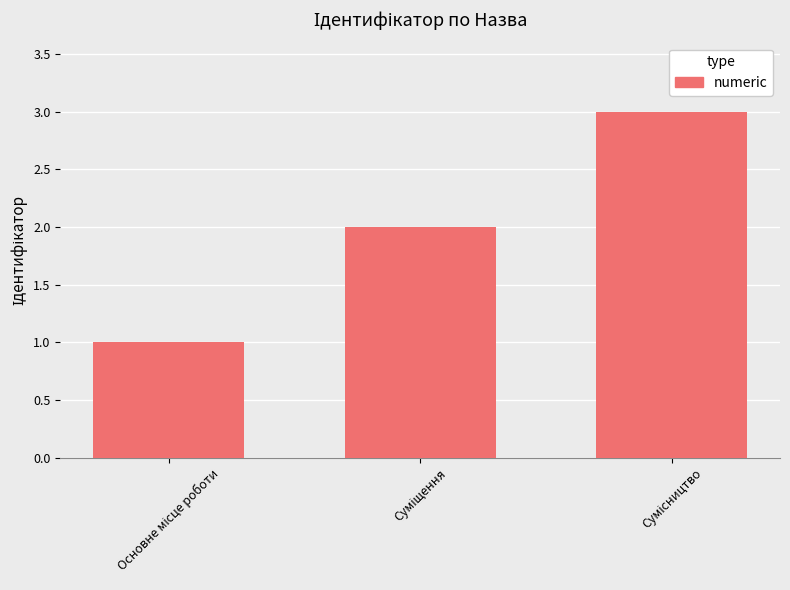

How many categories are shown in the chart?

3